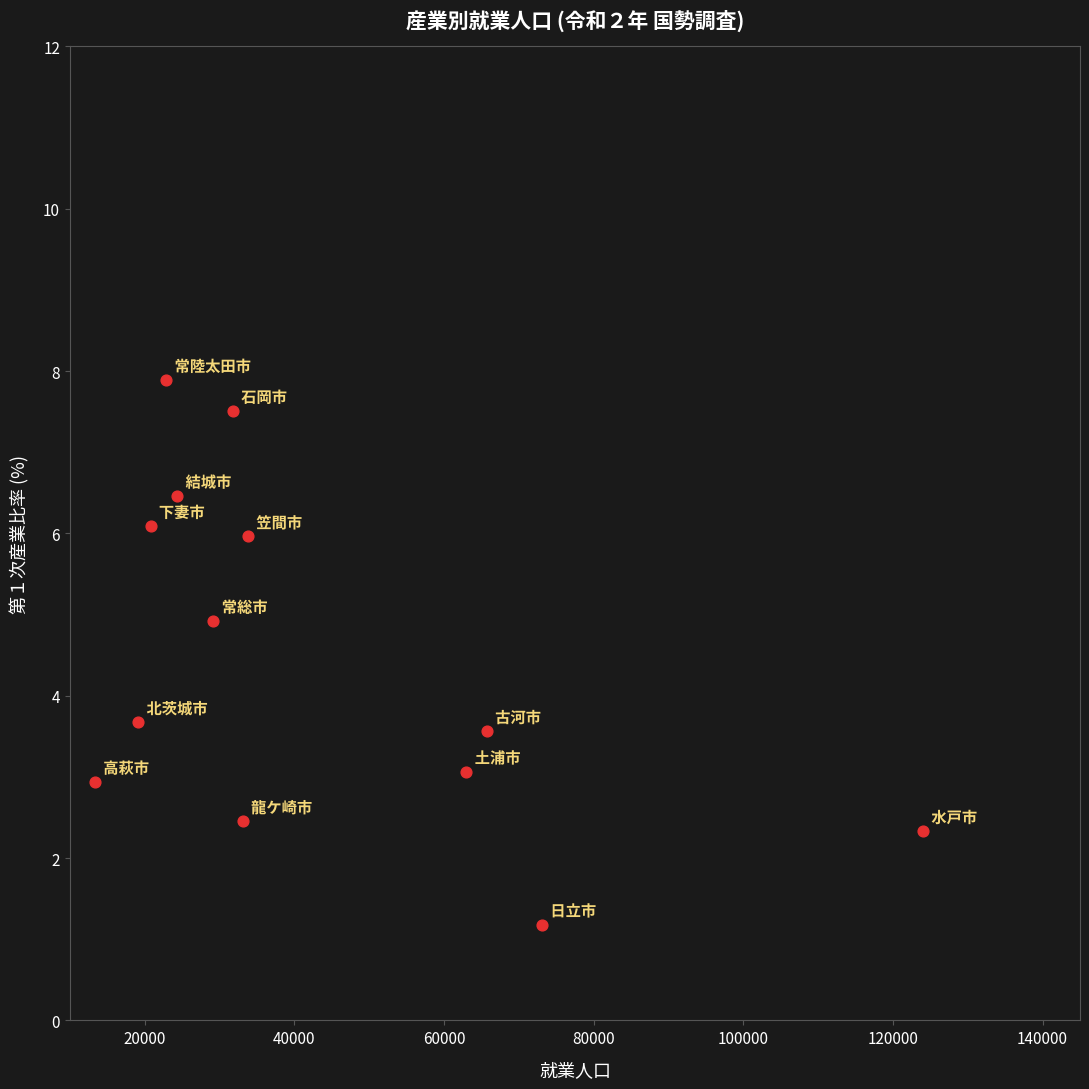

What is the range of Y values (max minus min)?

6.7